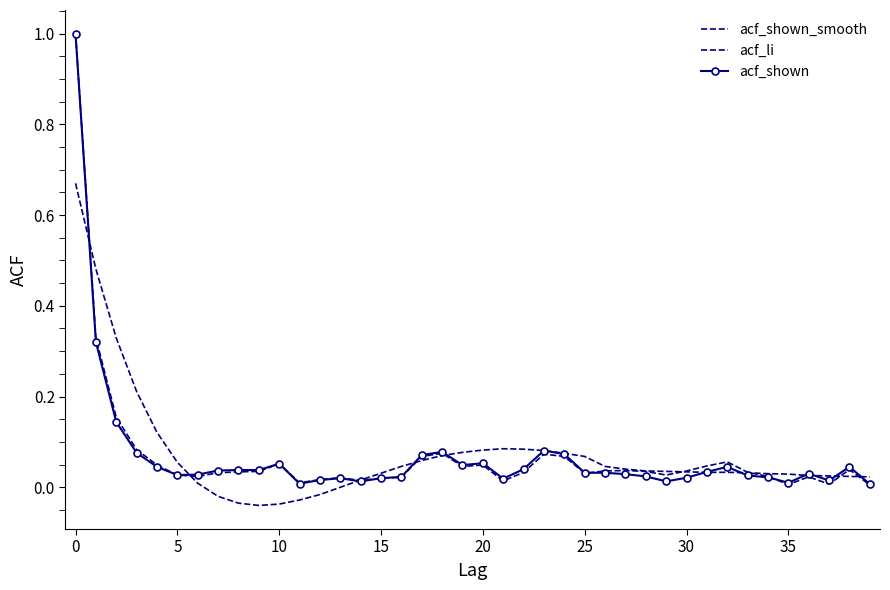

What is the average value of the acf_shown_smooth series?

0.1